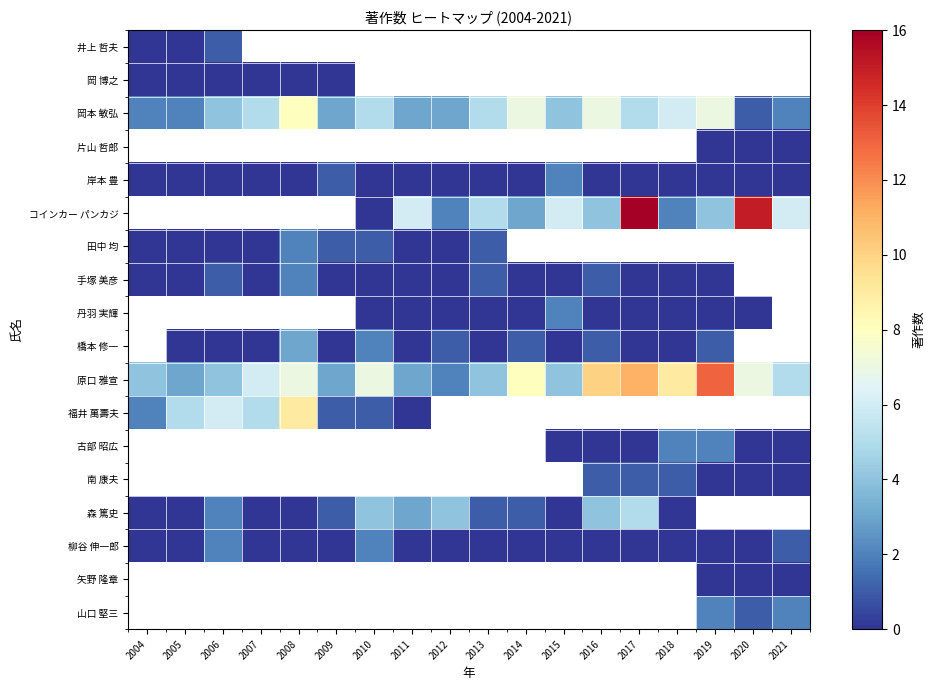

What is the minimum value for 岡本 敏弘?

1.0